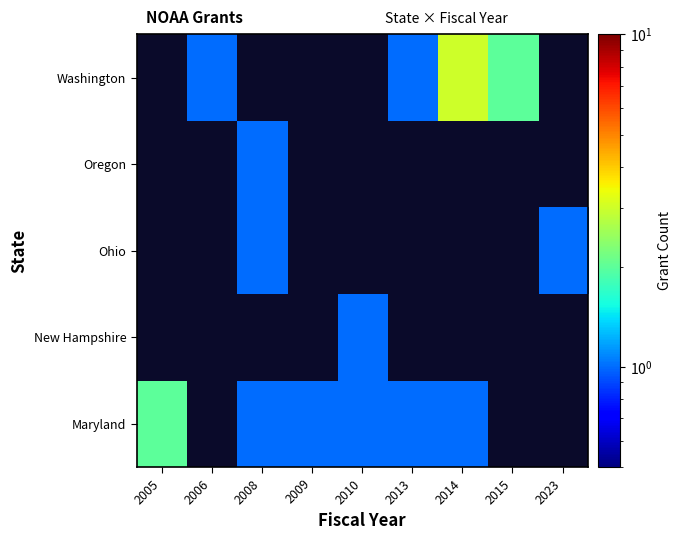

Which category has the lowest value in the New Hampshire series?

2005